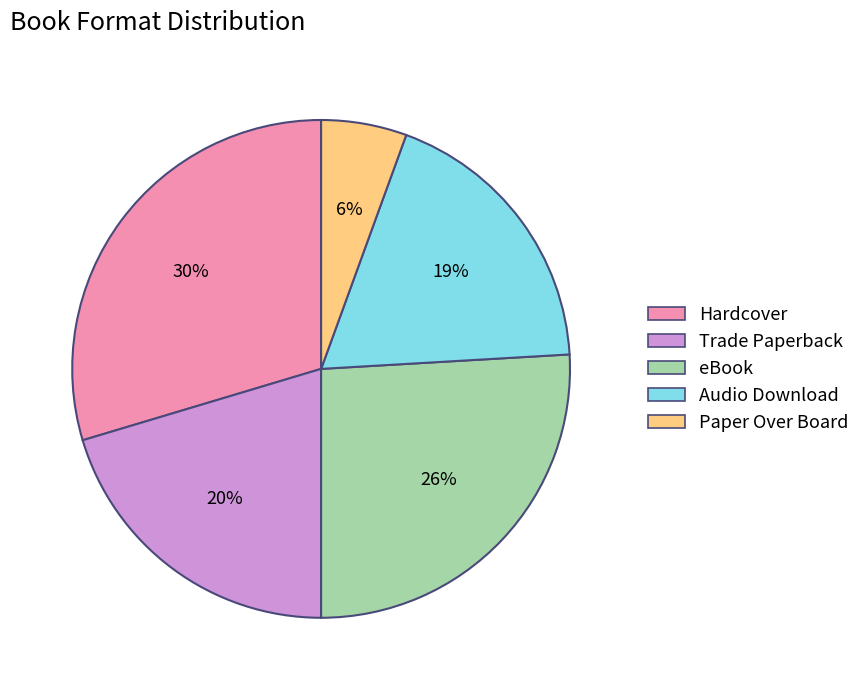

Rank the categories by value from lowest to highest.

Paper Over Board, Audio Download, Trade Paperback, eBook, Hardcover